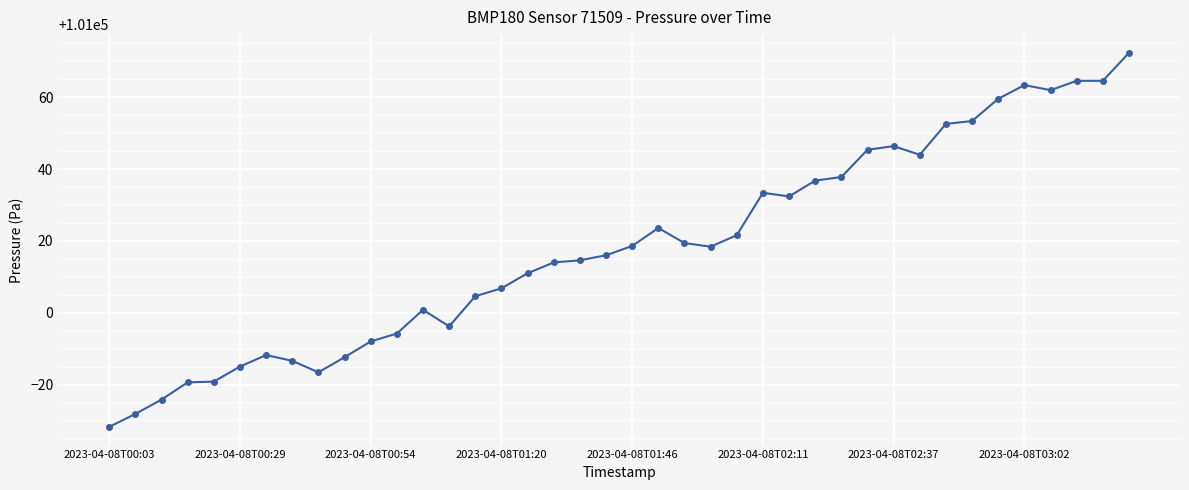

What is the difference between the maximum and minimum values?

104.2